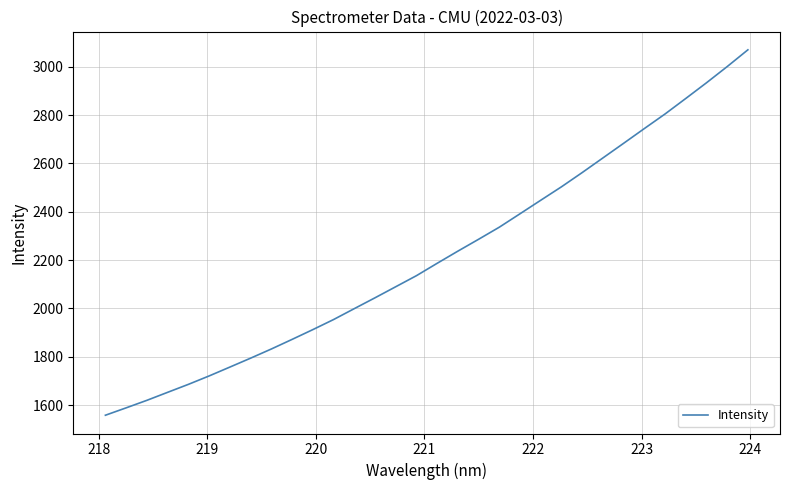

What is the difference between the maximum and minimum values?

1510.9